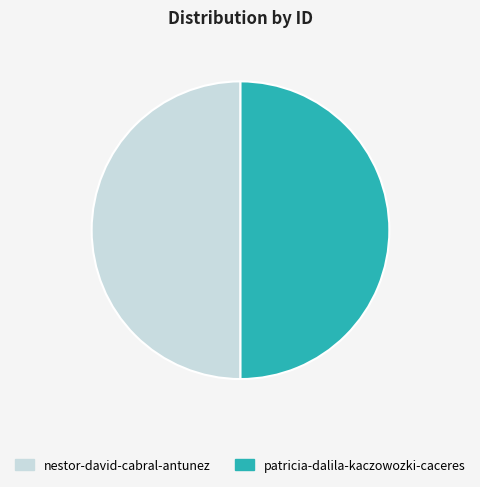

Combined, do nestor-david-cabral-antunez and patricia-dalila-kaczowozki-caceres account for over 50%?

Yes